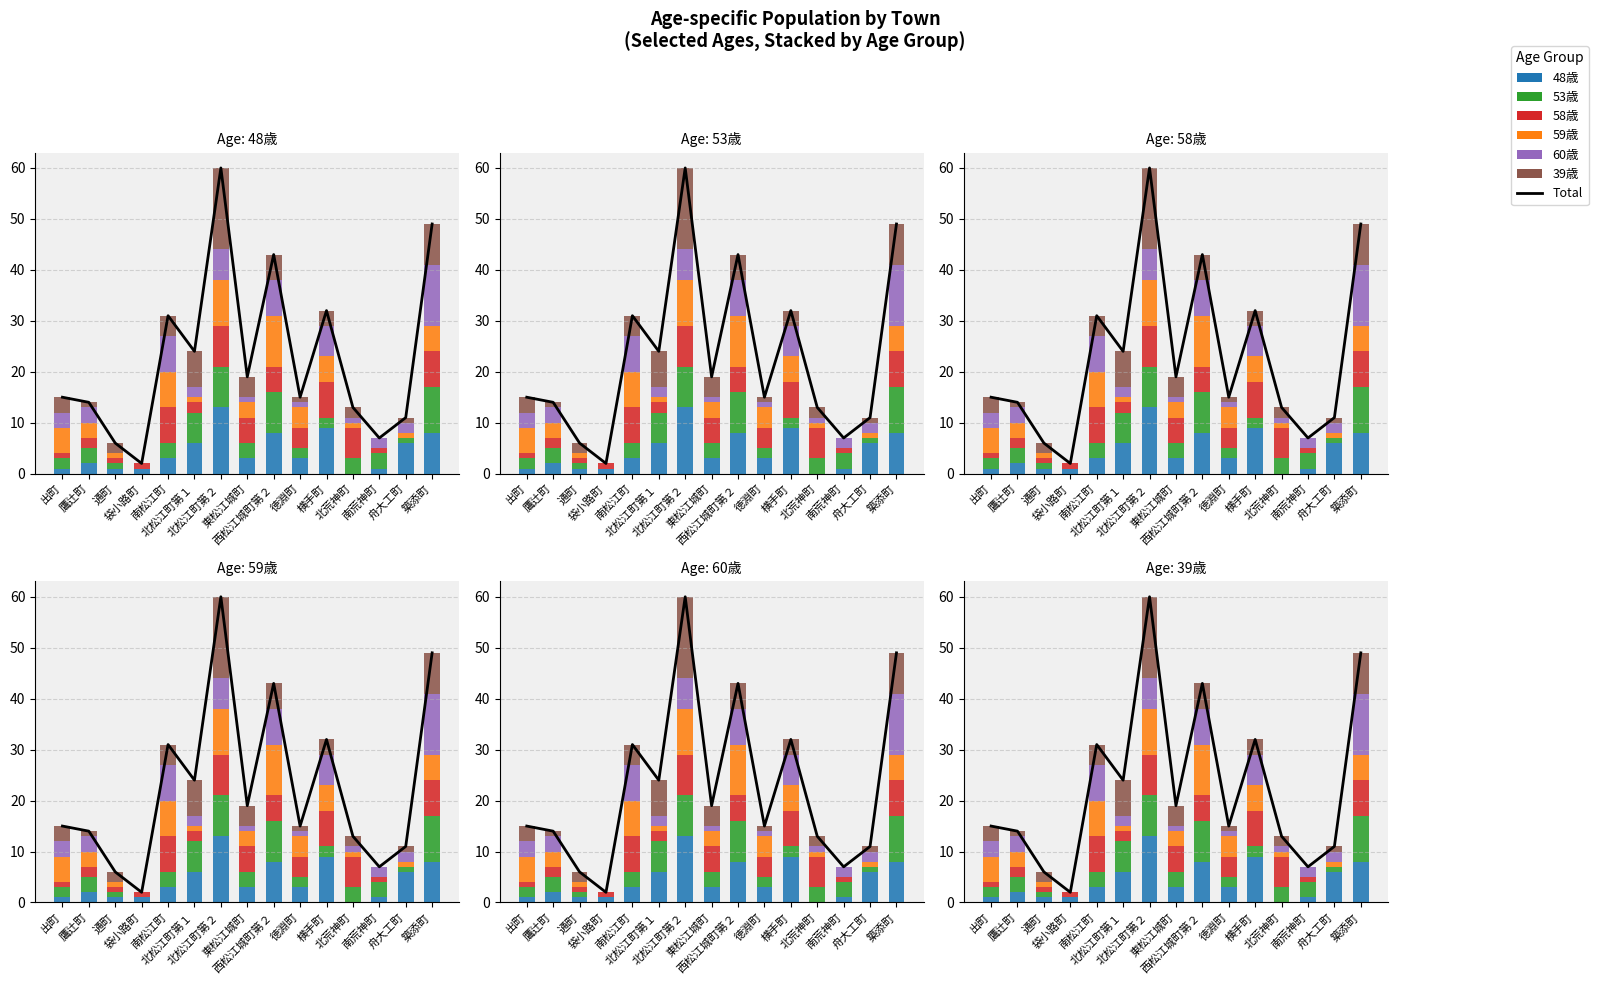

Which has a higher value, 東松江城町 or 北松江町第１?

北松江町第１